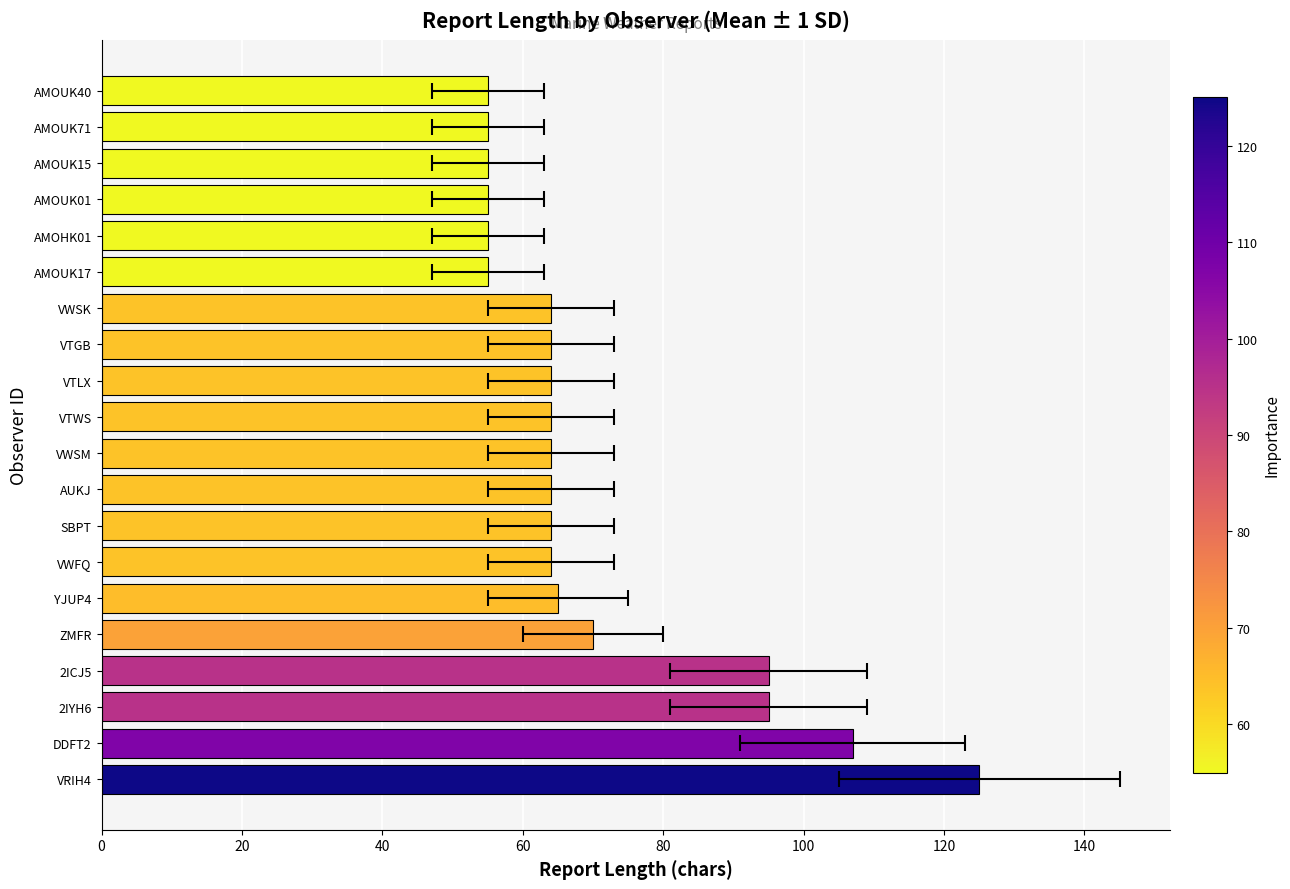

How many values exceed 64?

6